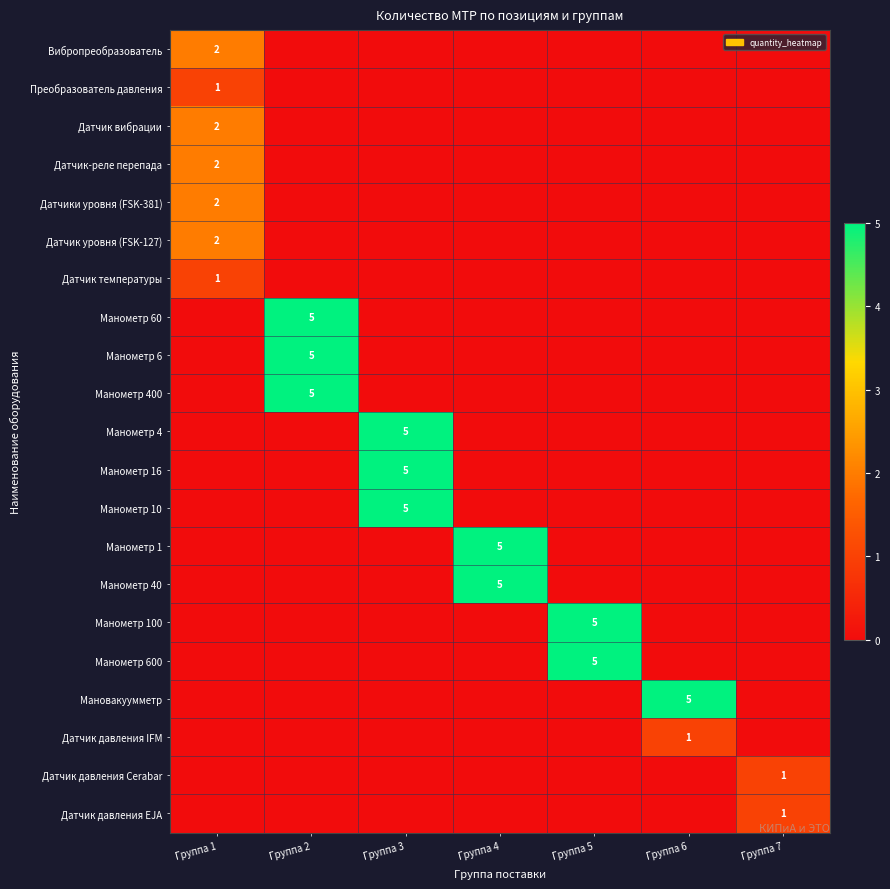

How many distinct data groups are displayed?

21